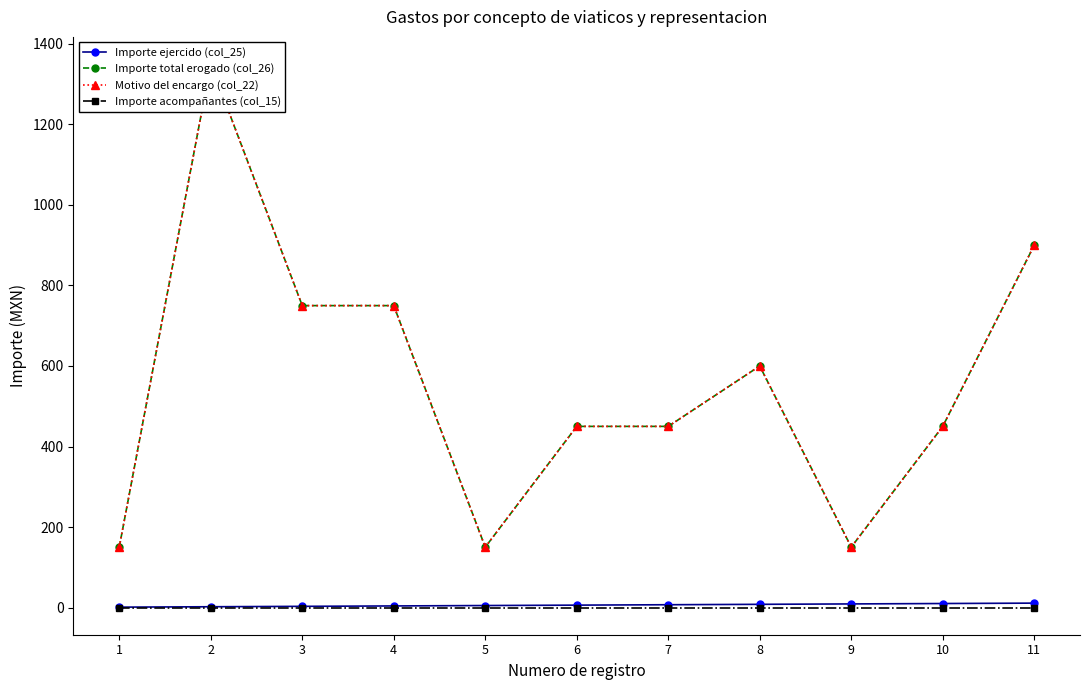

True or false: Importe acompañantes (col_15) and Importe ejercido (col_25) intersect in this chart.

False